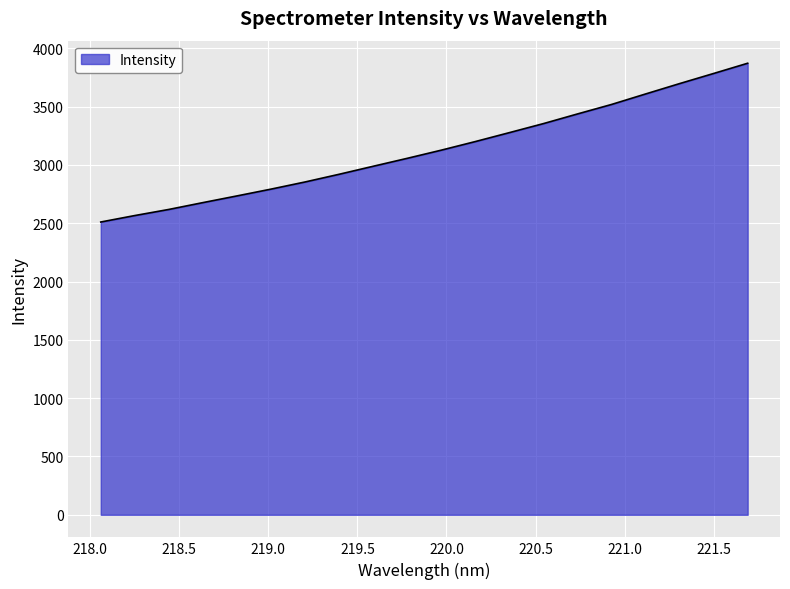

What is the difference between the maximum and minimum values?

1361.6